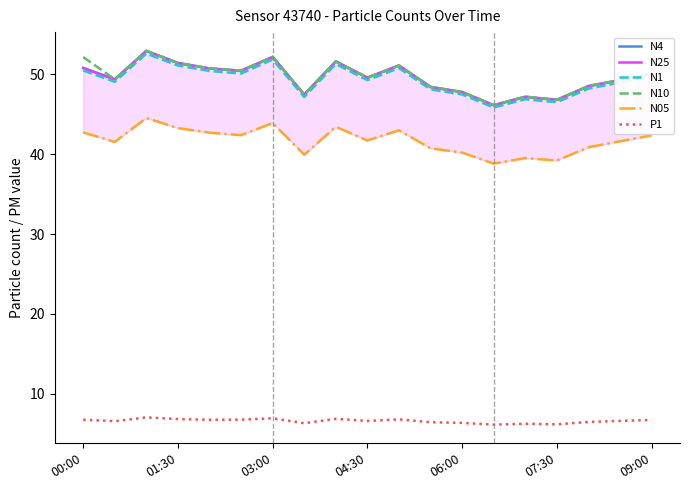

What is the minimum value for P1?

6.1